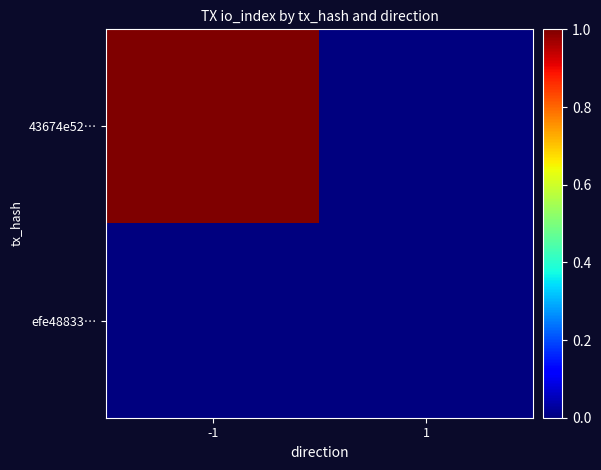

Rank the series by their average value, from highest to lowest.

43674e52…, efe48833…